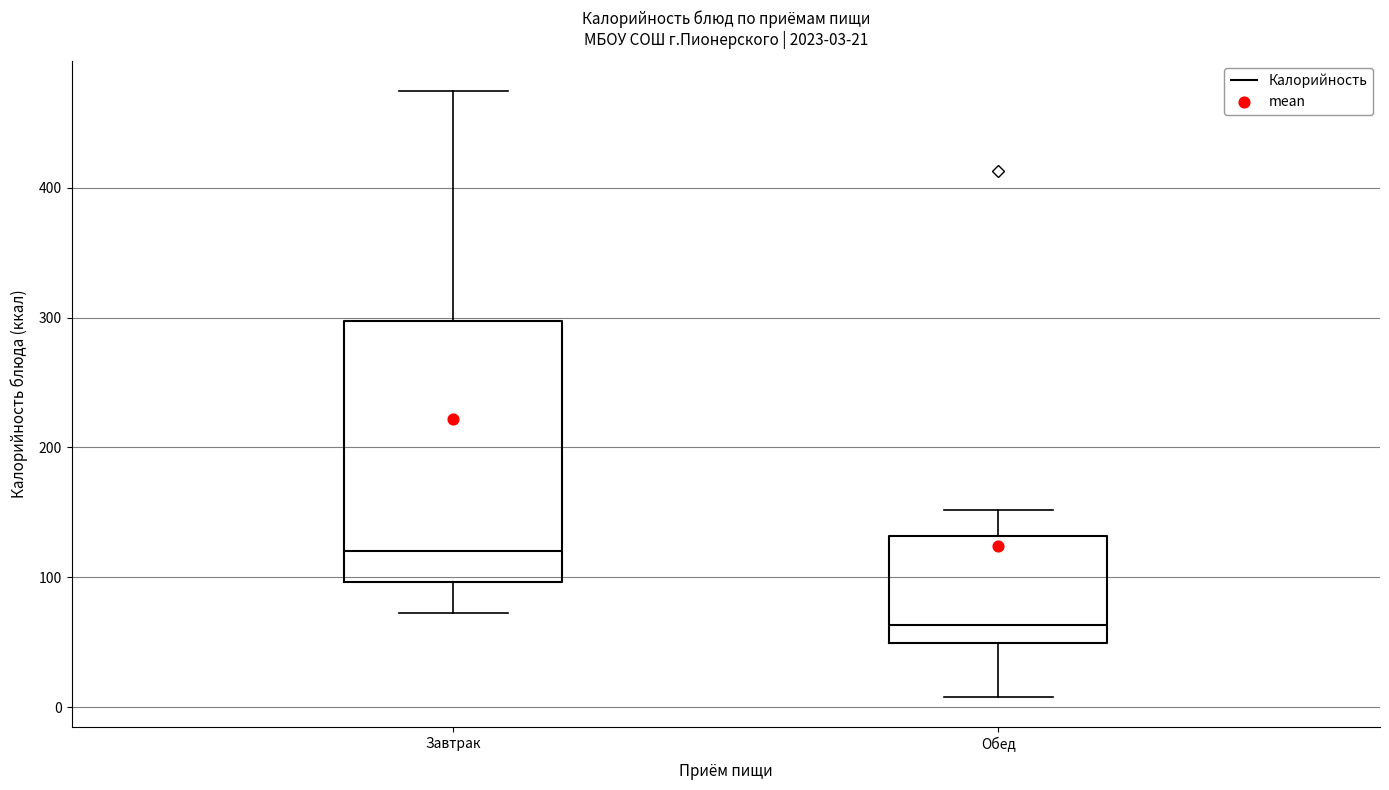

Which box's median line is the highest?

Завтрак